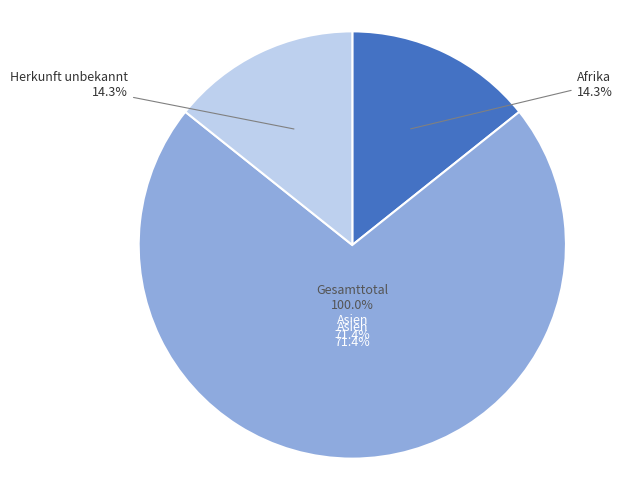

What percentage is the Afrika slice, to the nearest percent?

14%